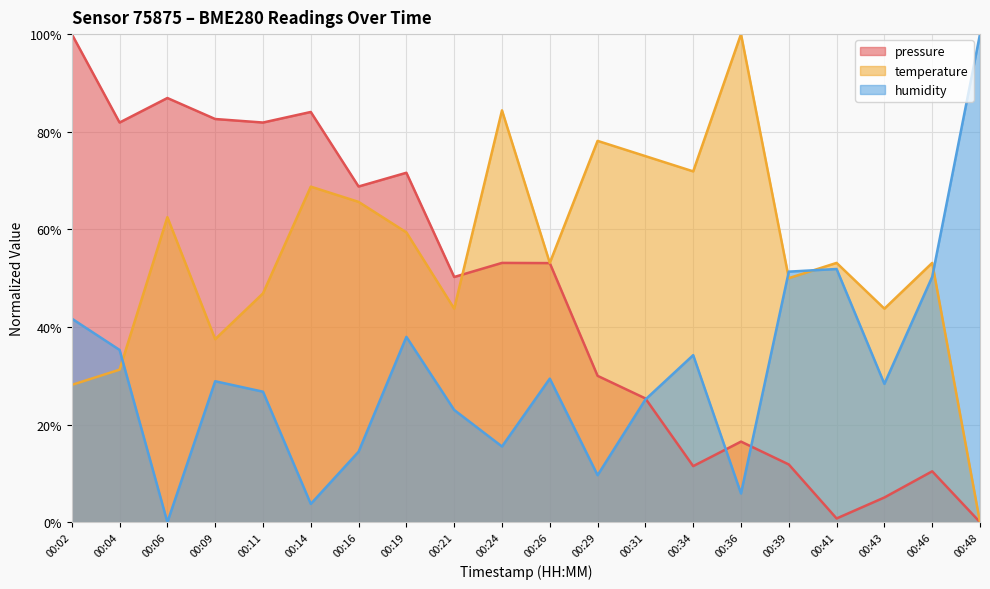

What is the difference between the maximum and minimum values in the temperature series?

100.0